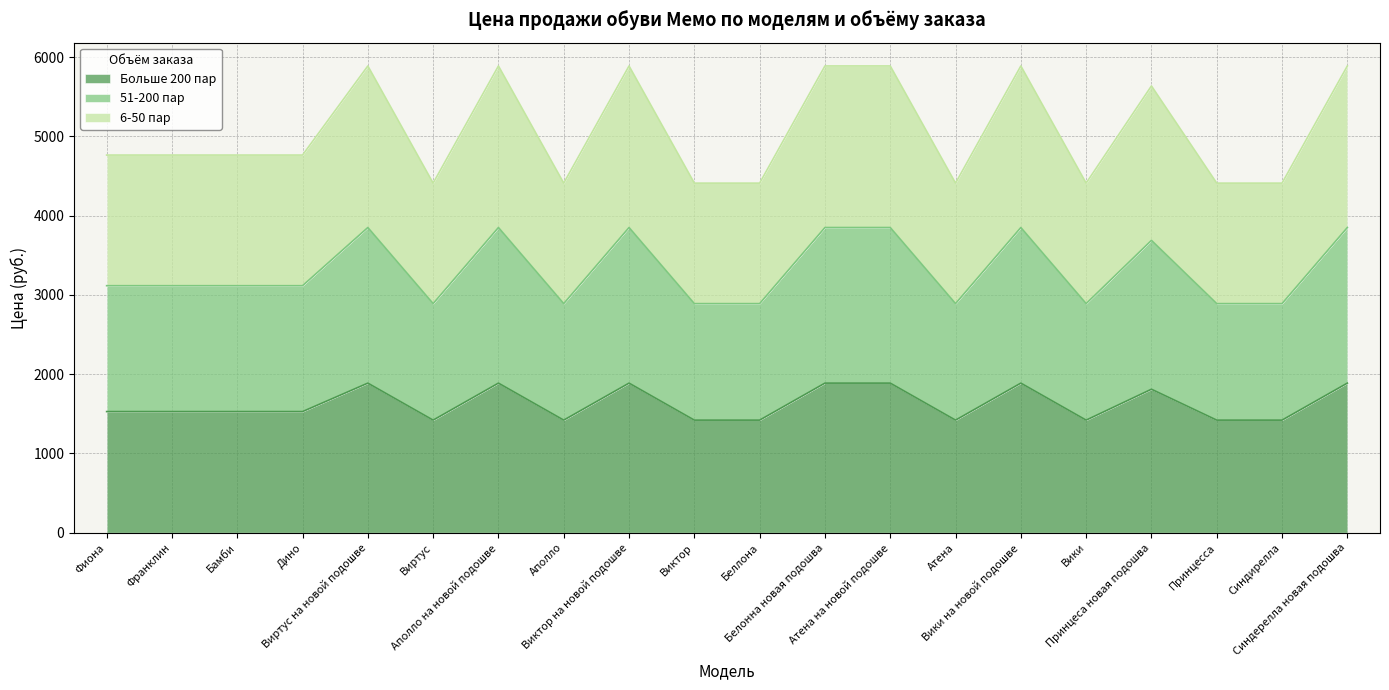

What is the maximum value shown in the chart?

5888